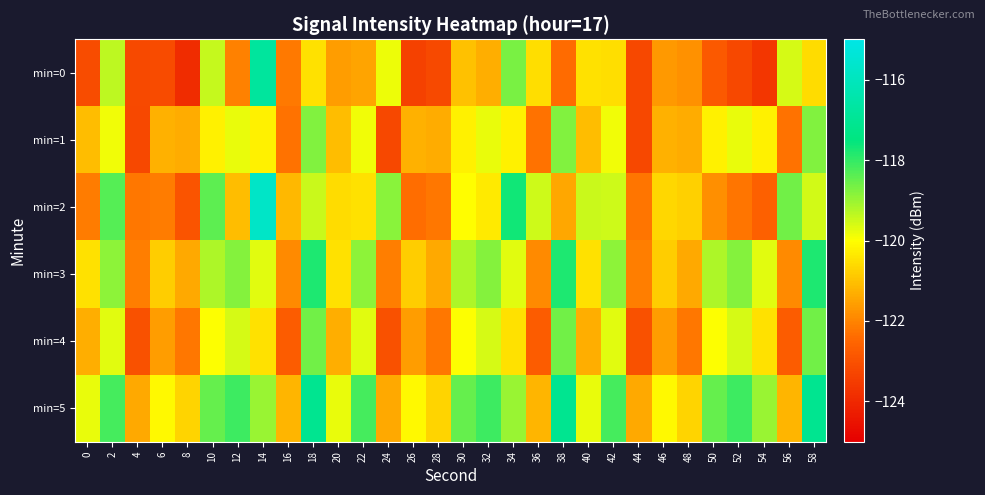

Count the number of categories in the chart.

30